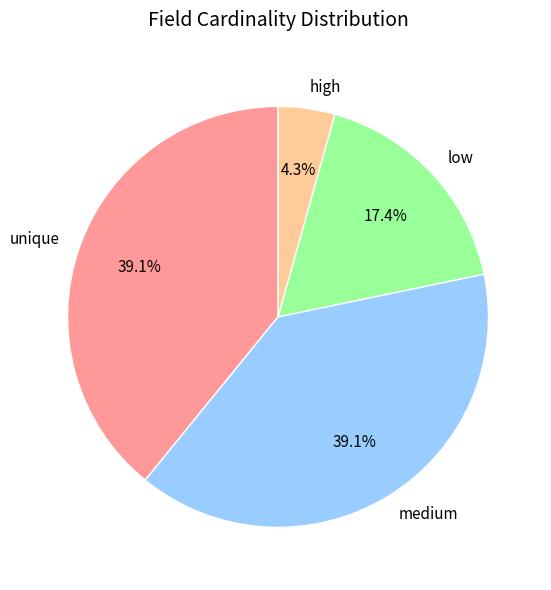

What portion of the pie excludes unique?

60.9%